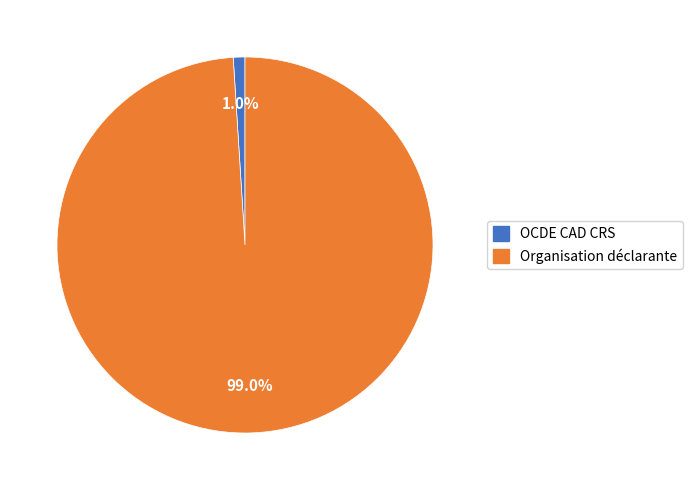

How many segments does this pie chart have?

2